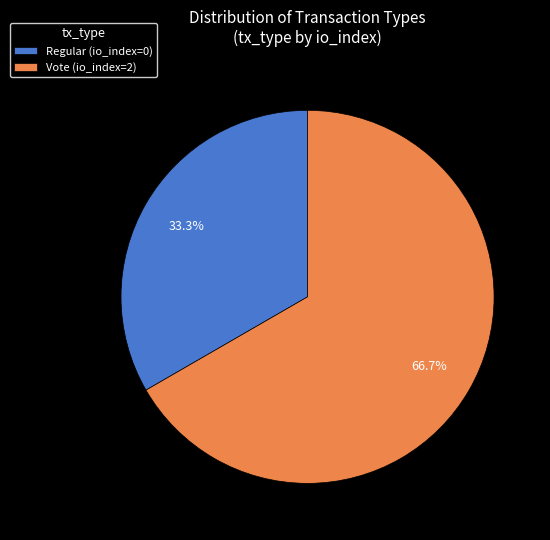

Count the number of slices in the pie.

2